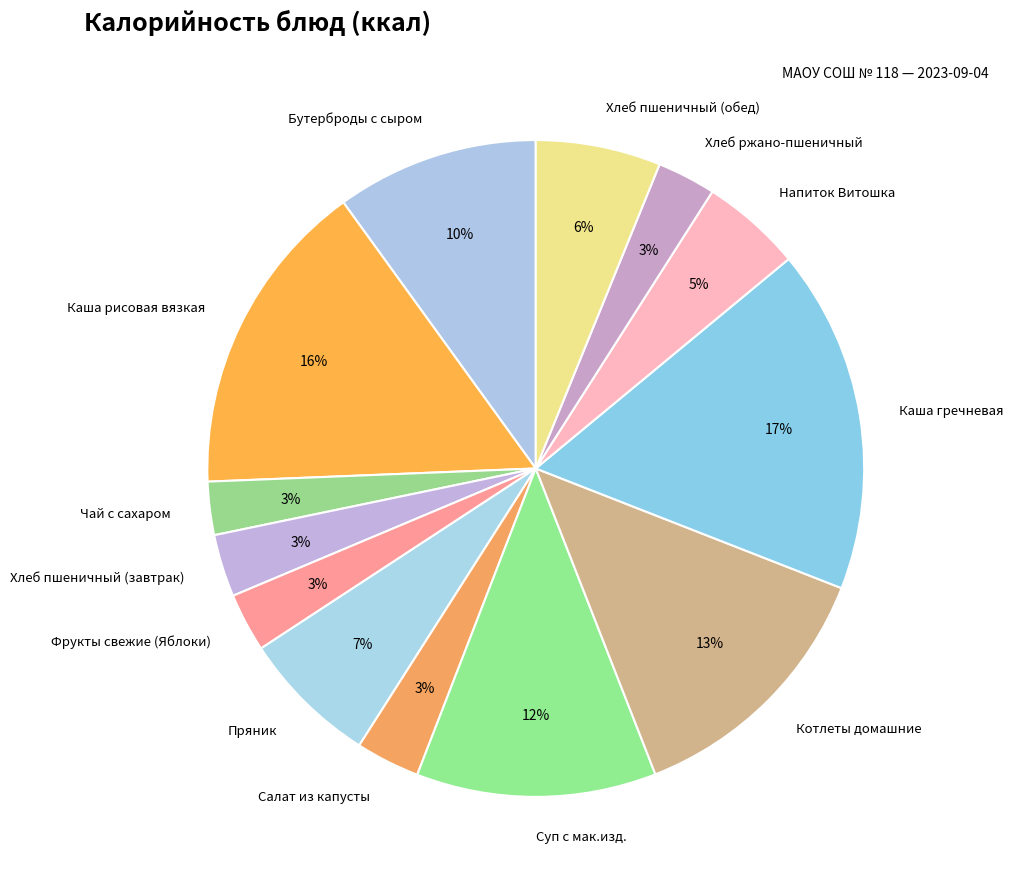

To the nearest percent, what is the average slice percentage?

8%